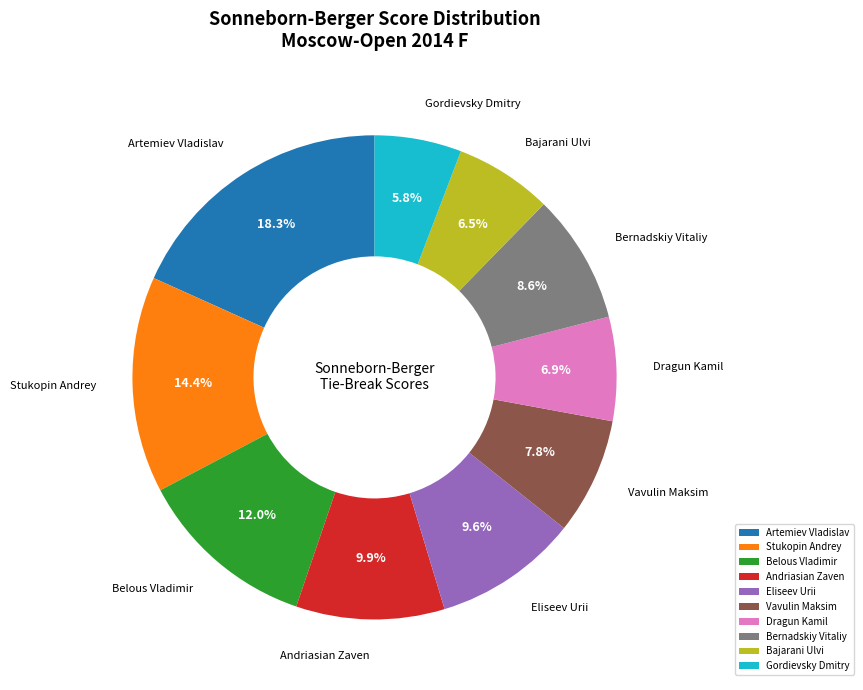

To the nearest percent, what is the difference between the Eliseev Urii and Artemiev Vladislav slice percentages?

9%